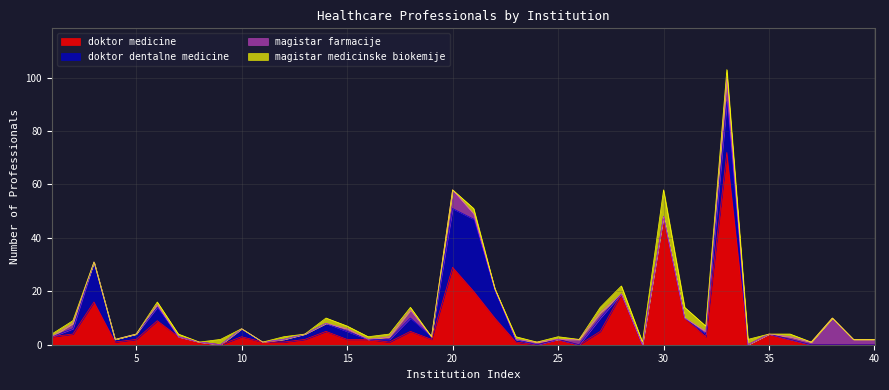

What is the highest value of the doktor medicine series?

72